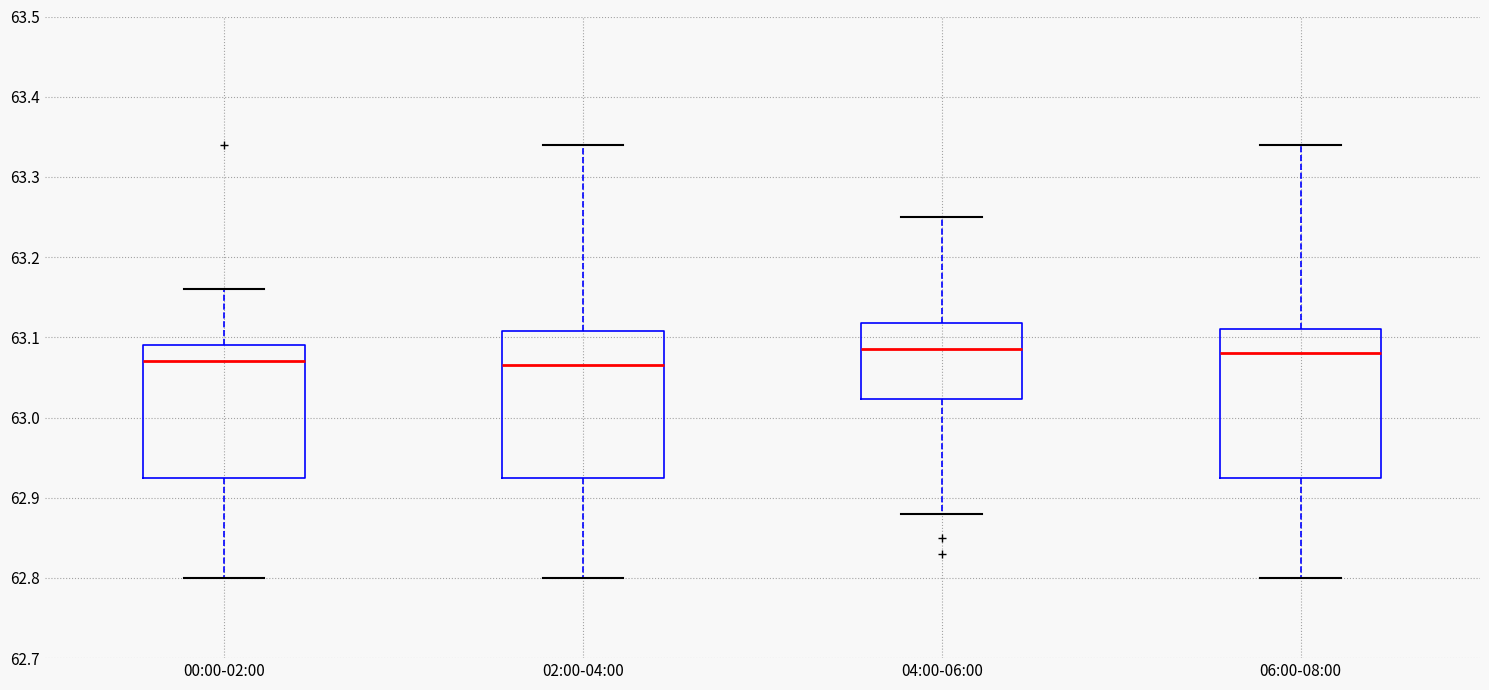

Where does the upper whisker of the box for 02:00-04:00 end on the y-axis? The values are not printed on the chart, so give them approximately, as read against the axis.

63.34